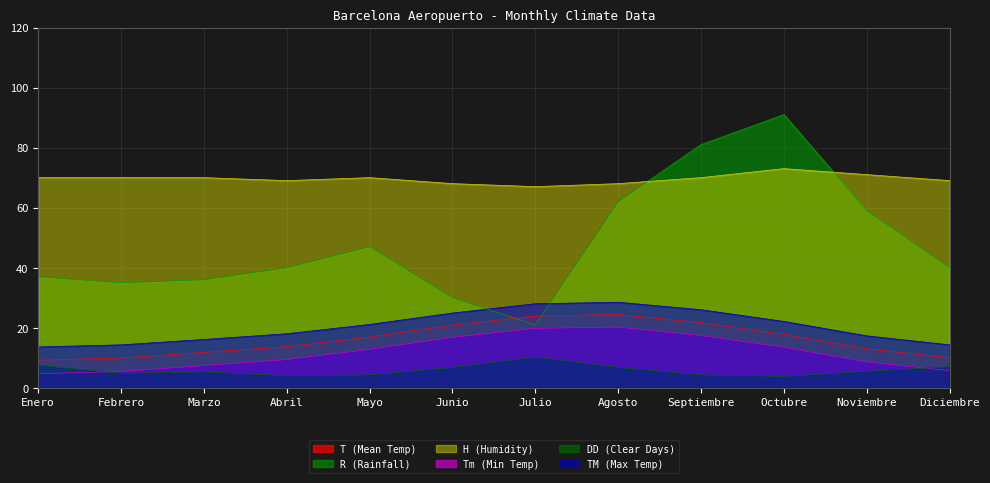

At which label is Tm (Min Temp) closest to 12?

Mayo